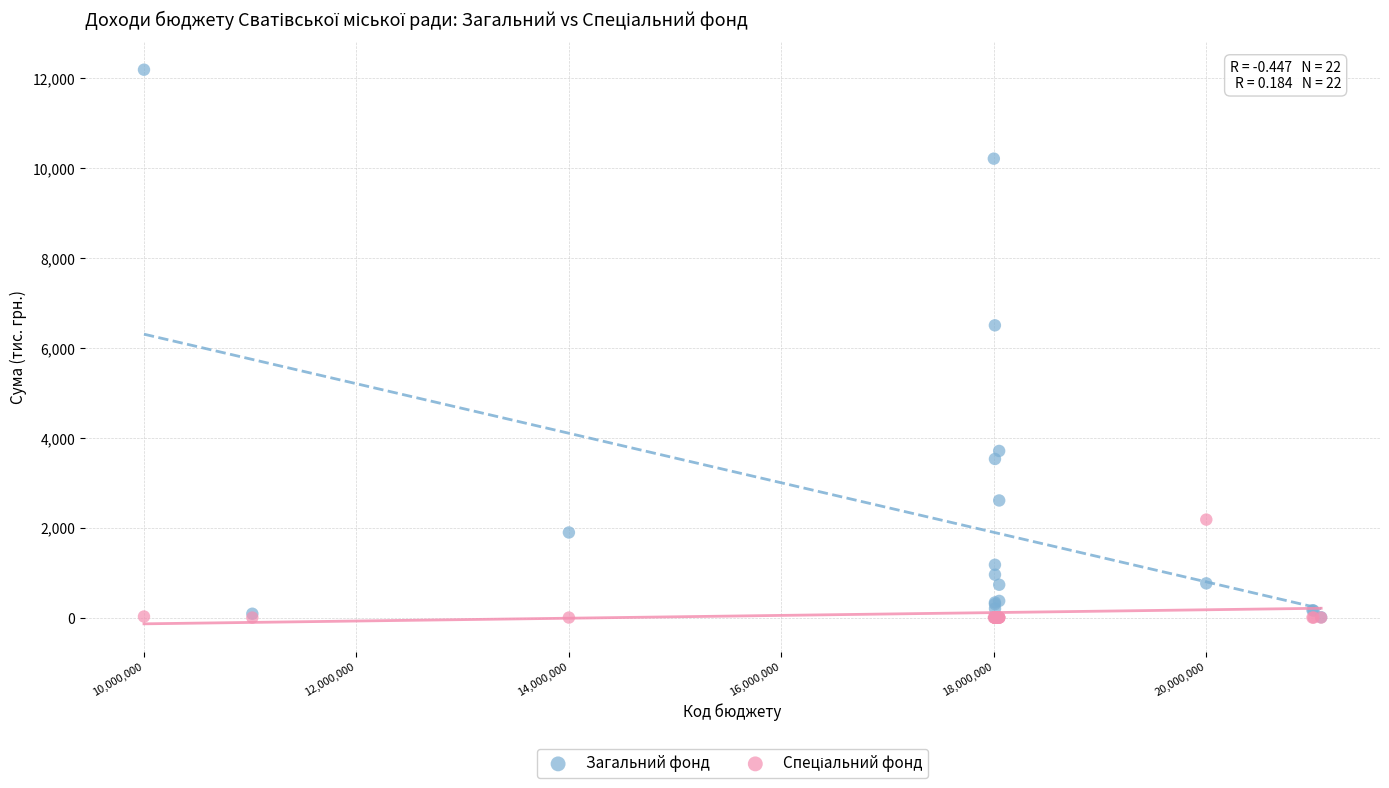

Across all series, what Y value is closest to 6094?

6502.4